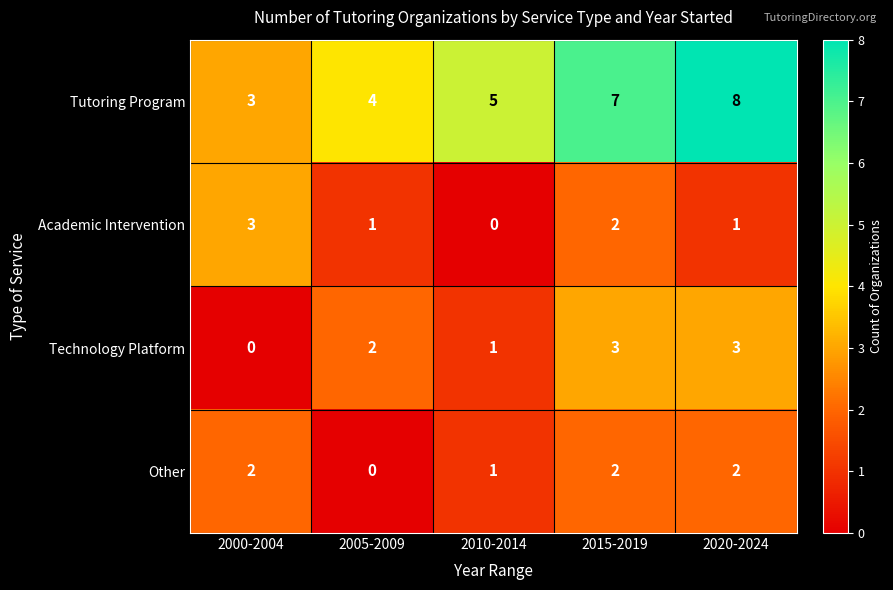

The Technology Platform series shows 4 at 2020-2024. True or false?

False